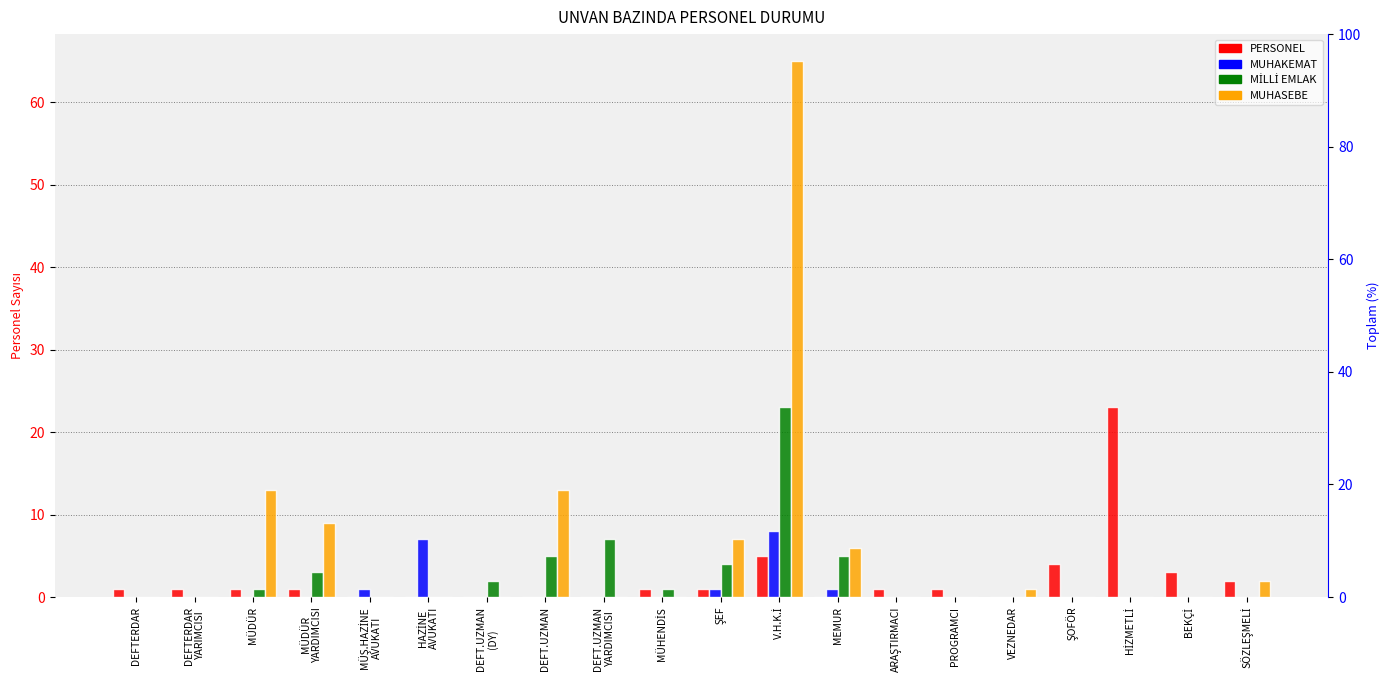

How many values in the MUHASEBE series exceed 0?

8